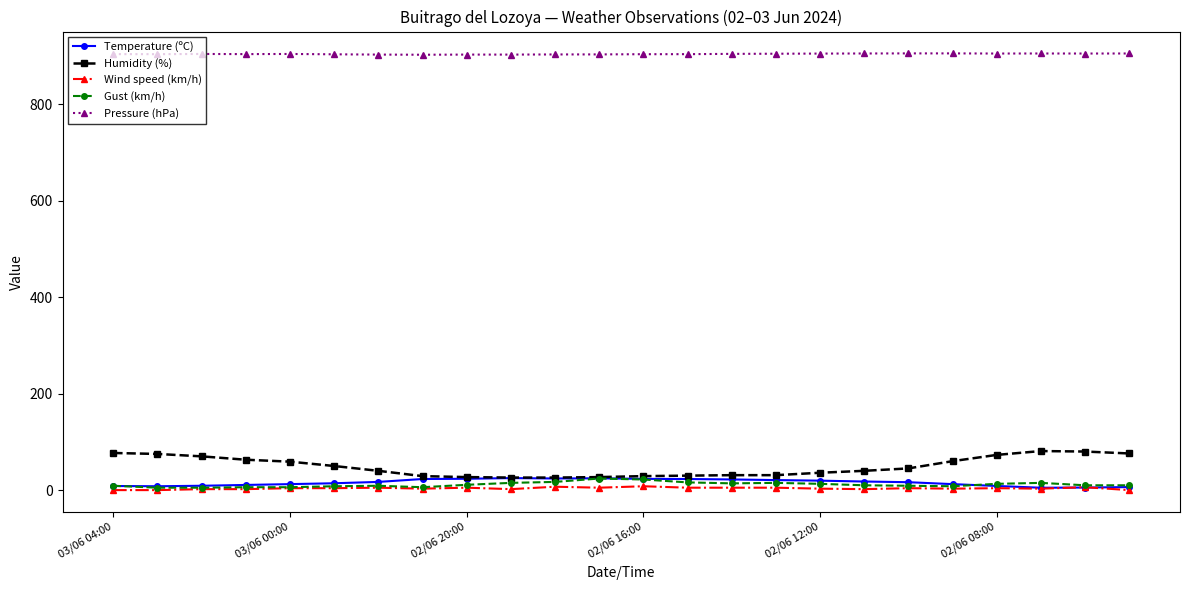

How many values in the Pressure (hPa) series are below 904?

7